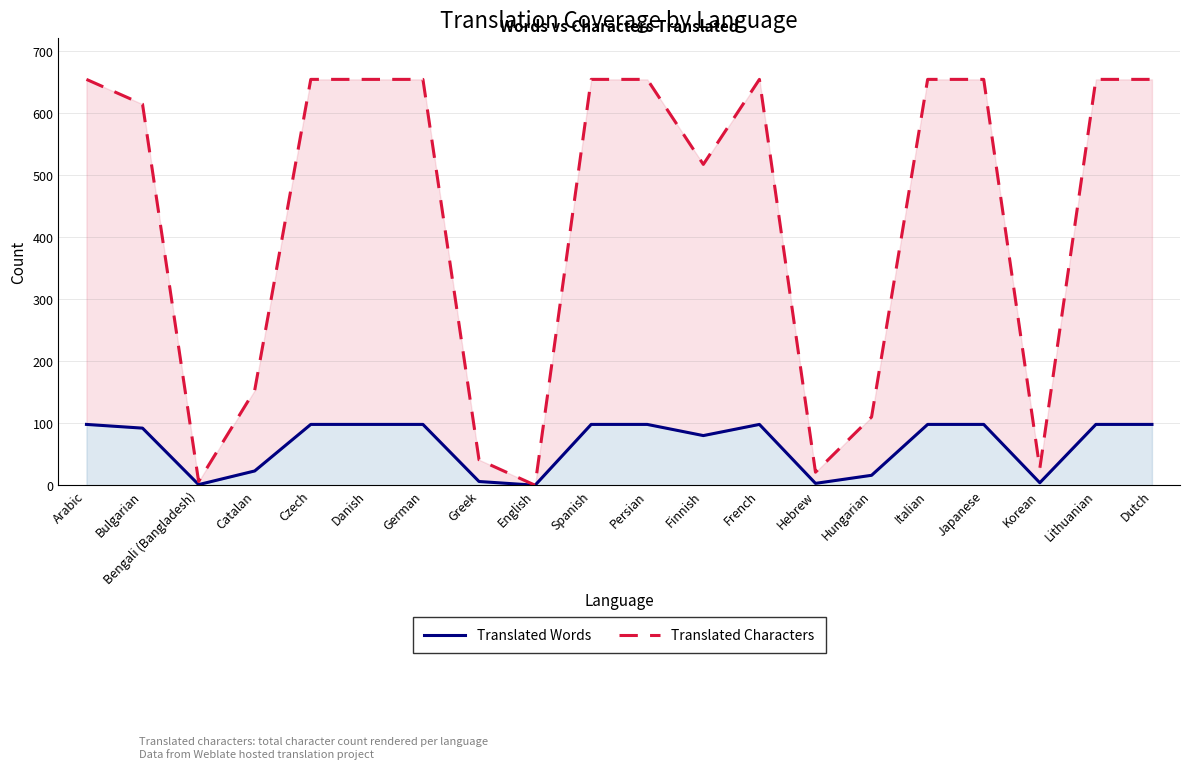

Where is Translated Characters nearest to the value 327?

Catalan